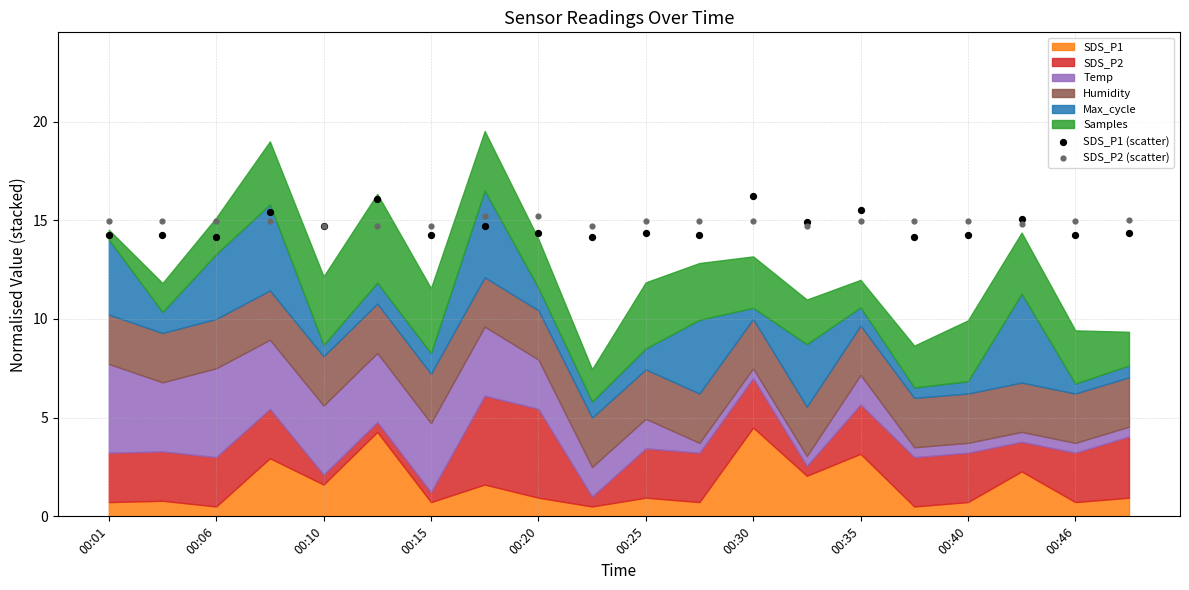

Which series reaches the maximum Y coordinate?

SDS_P1 (scatter)